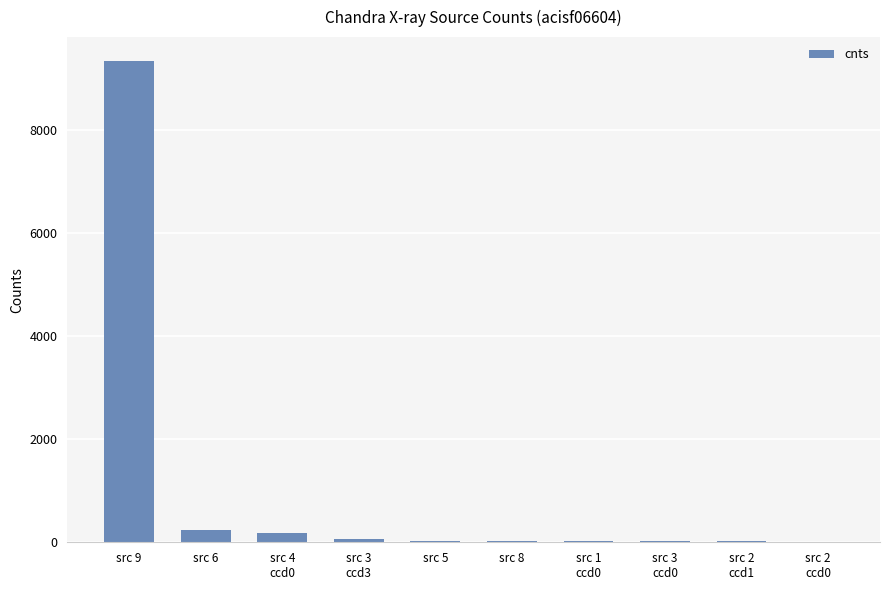

What is the maximum value shown in the chart?

9347.0